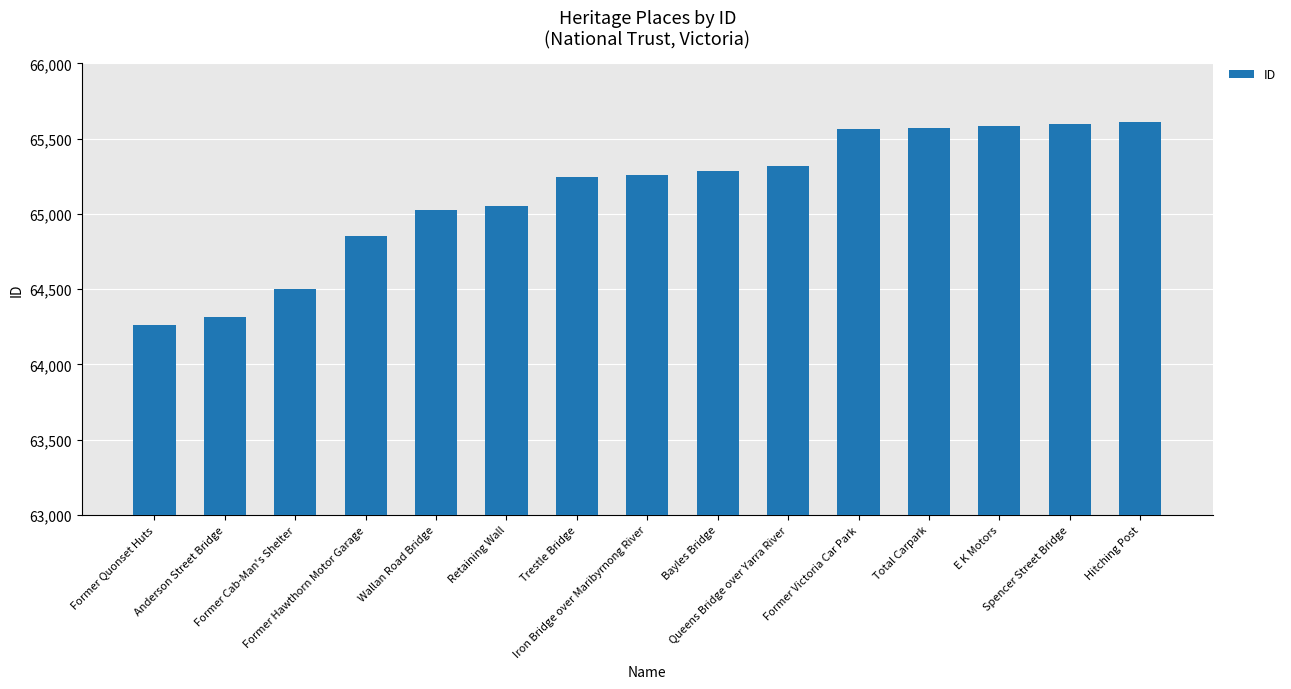

Which has a higher value, Spencer Street Bridge or Queens Bridge over Yarra River?

Spencer Street Bridge